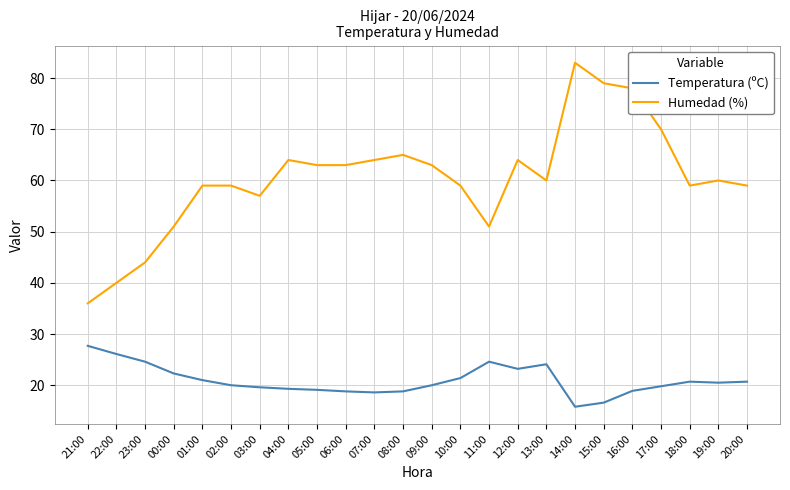

True or false: Humedad (%) and Temperatura (ºC) intersect in this chart.

False